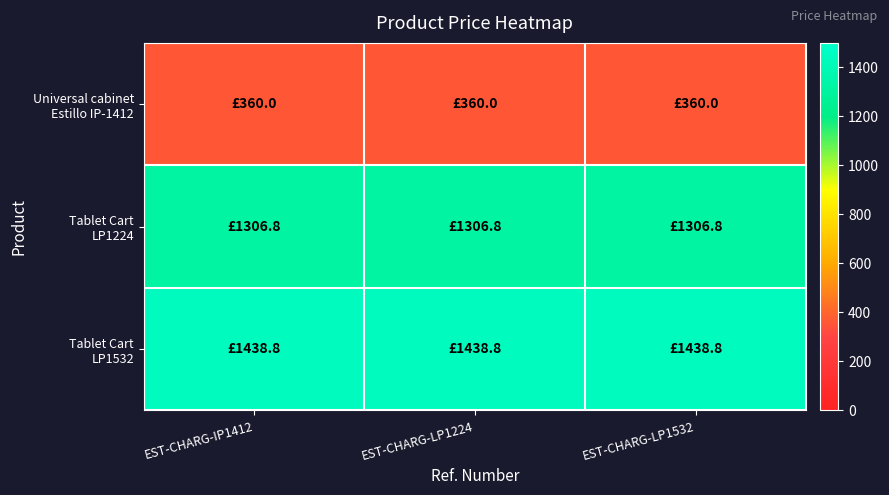

Which label corresponds to the largest value in the chart?

EST-CHARG-IP1412